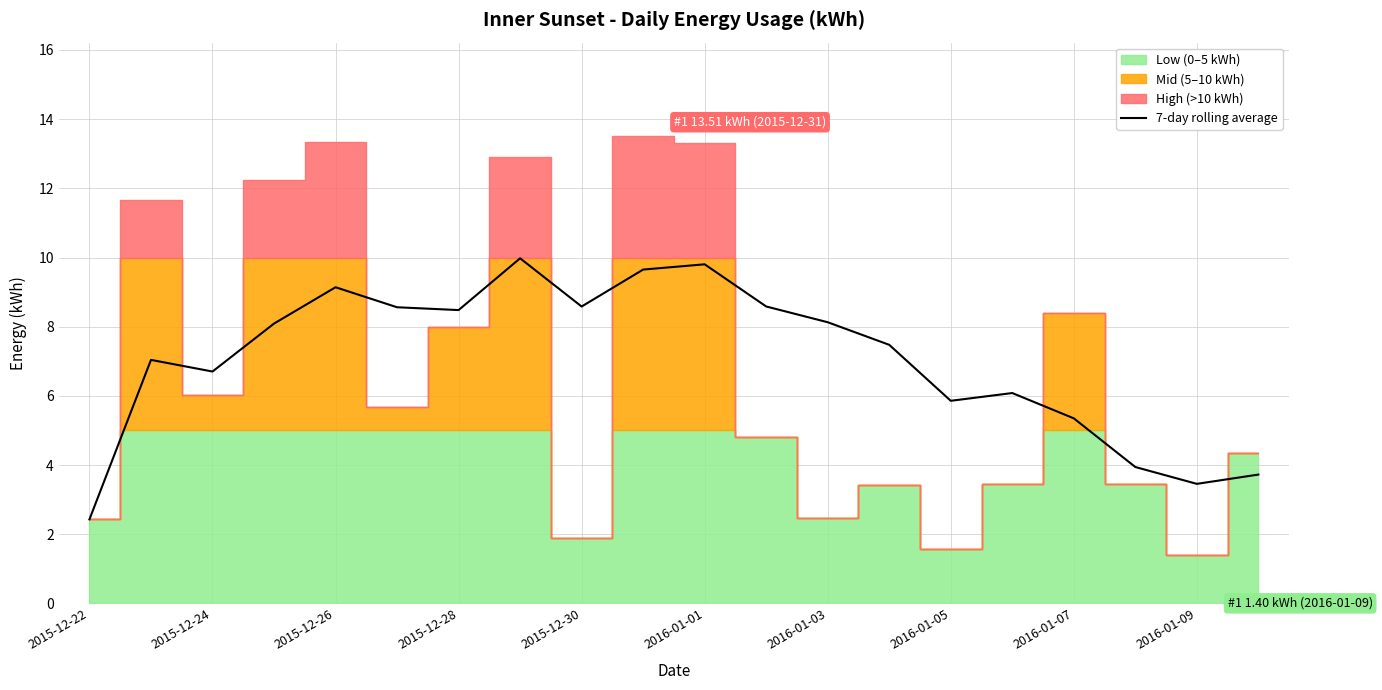

What is the lowest value of the 7-day rolling average series?

2.4